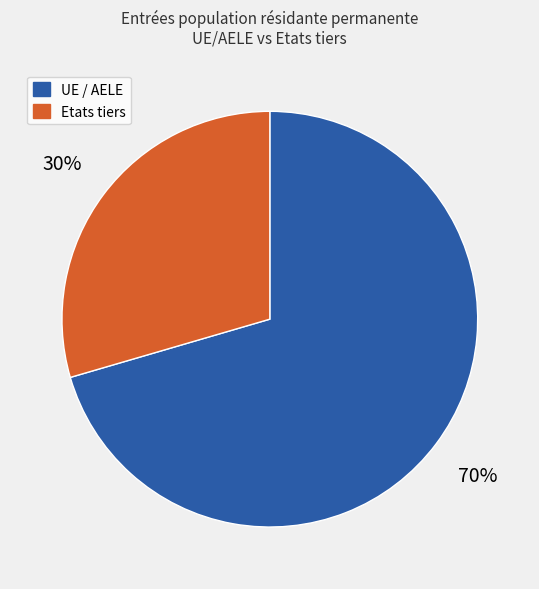

Is it true that UE / AELE is 60% of the pie?

False